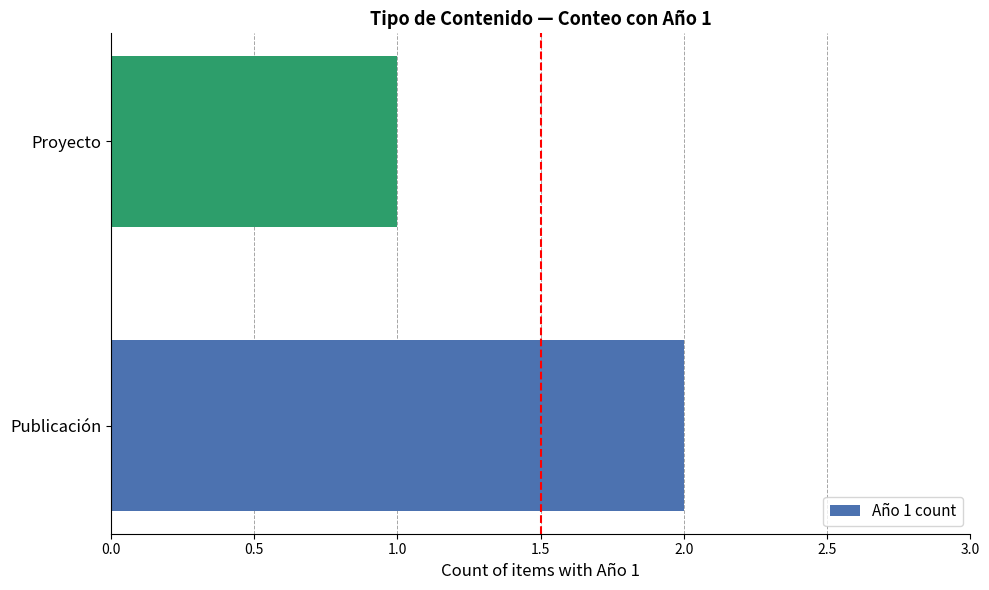

Count the values in the range 1 to 2.

2